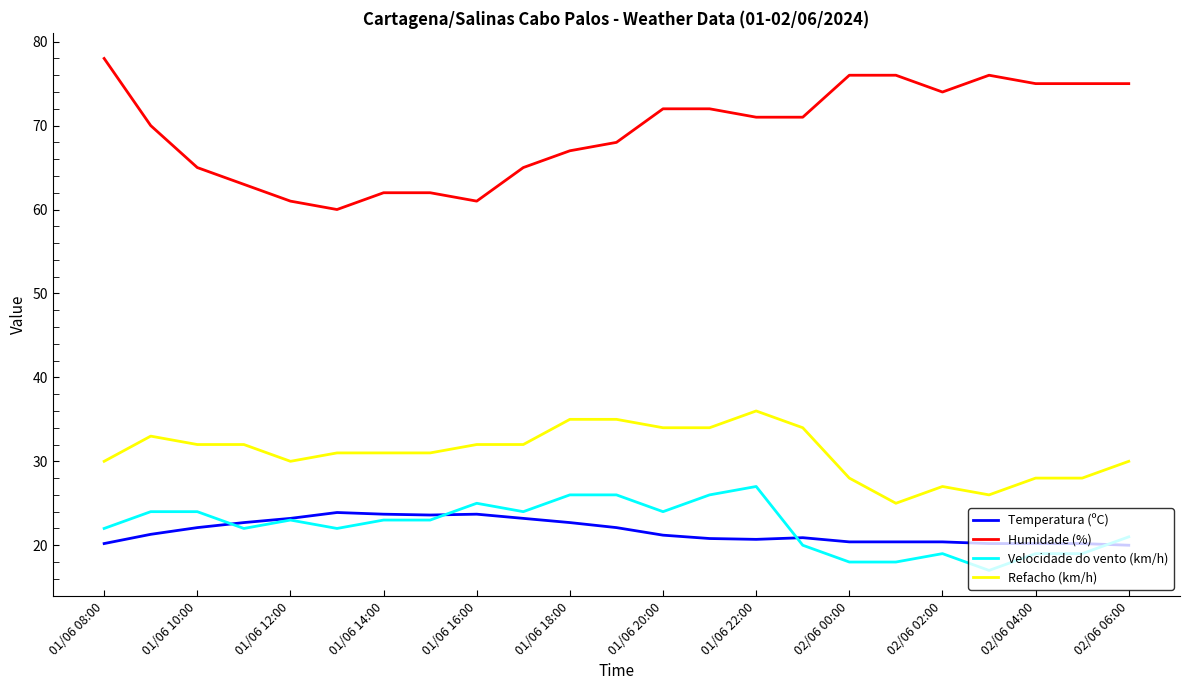

What is the maximum value for Refacho (km/h)?

36.0